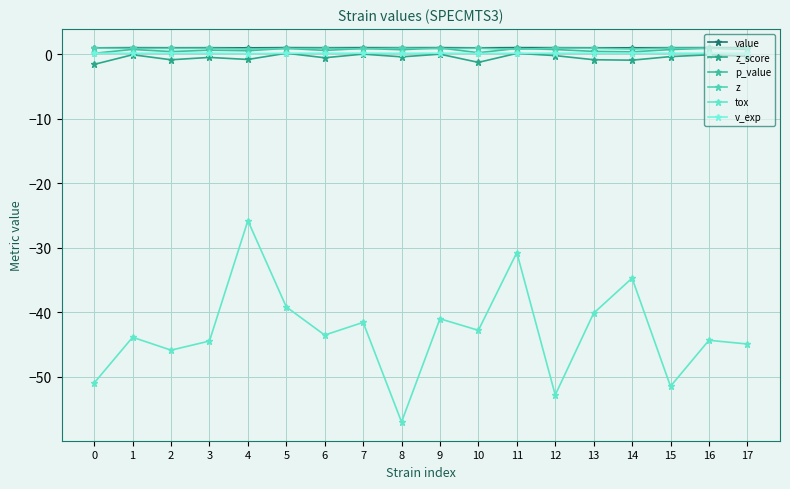

Is this an area chart (filled region under the line)?

No